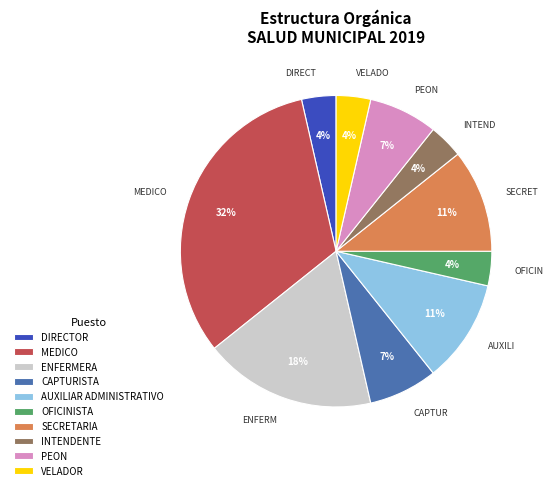

Approximately how many times larger is the value at INTENDENTE compared to VELADOR?

1.0